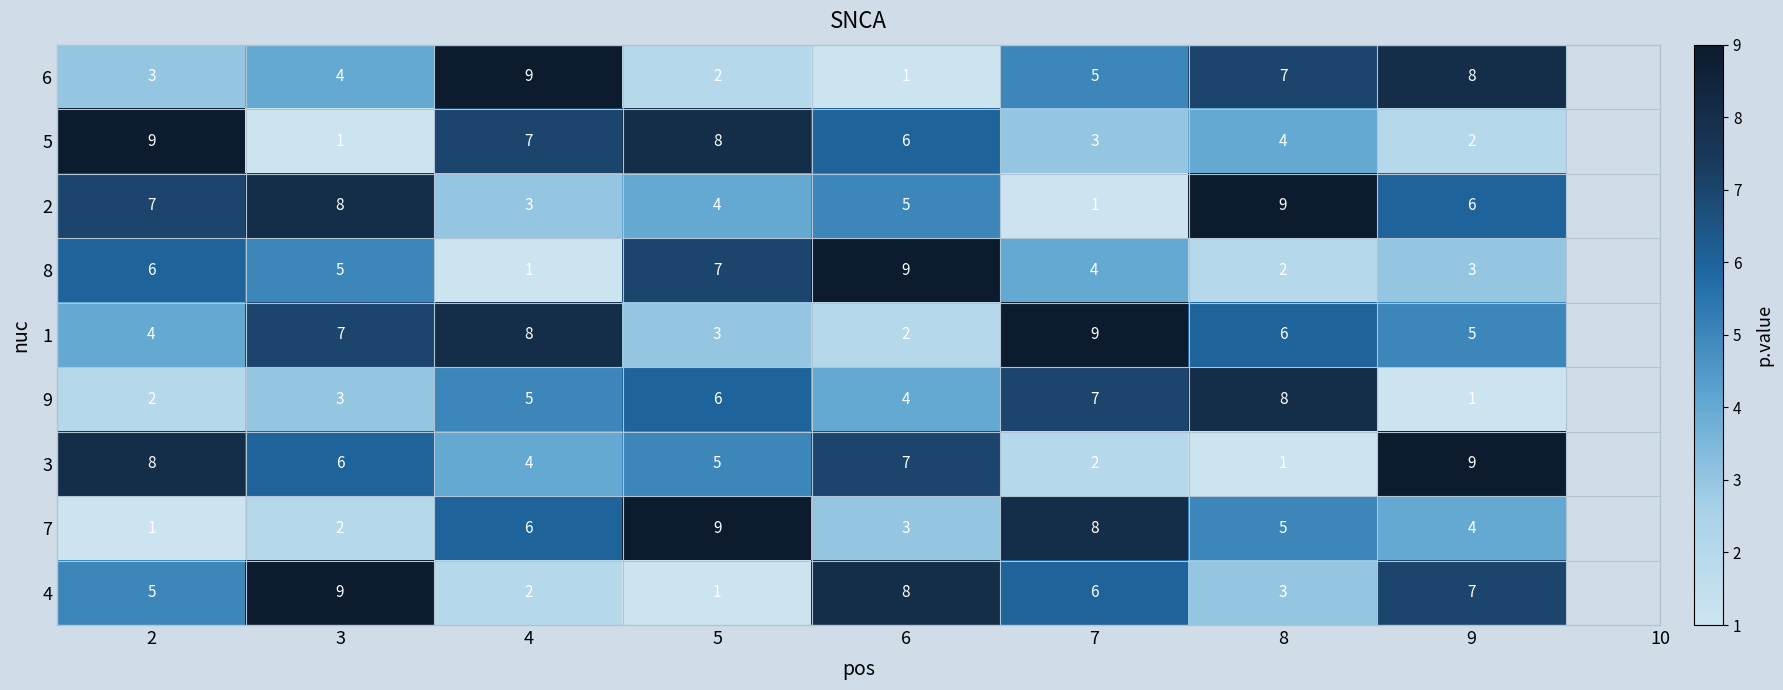

Is it true that 8 equals 1 at 9?

False